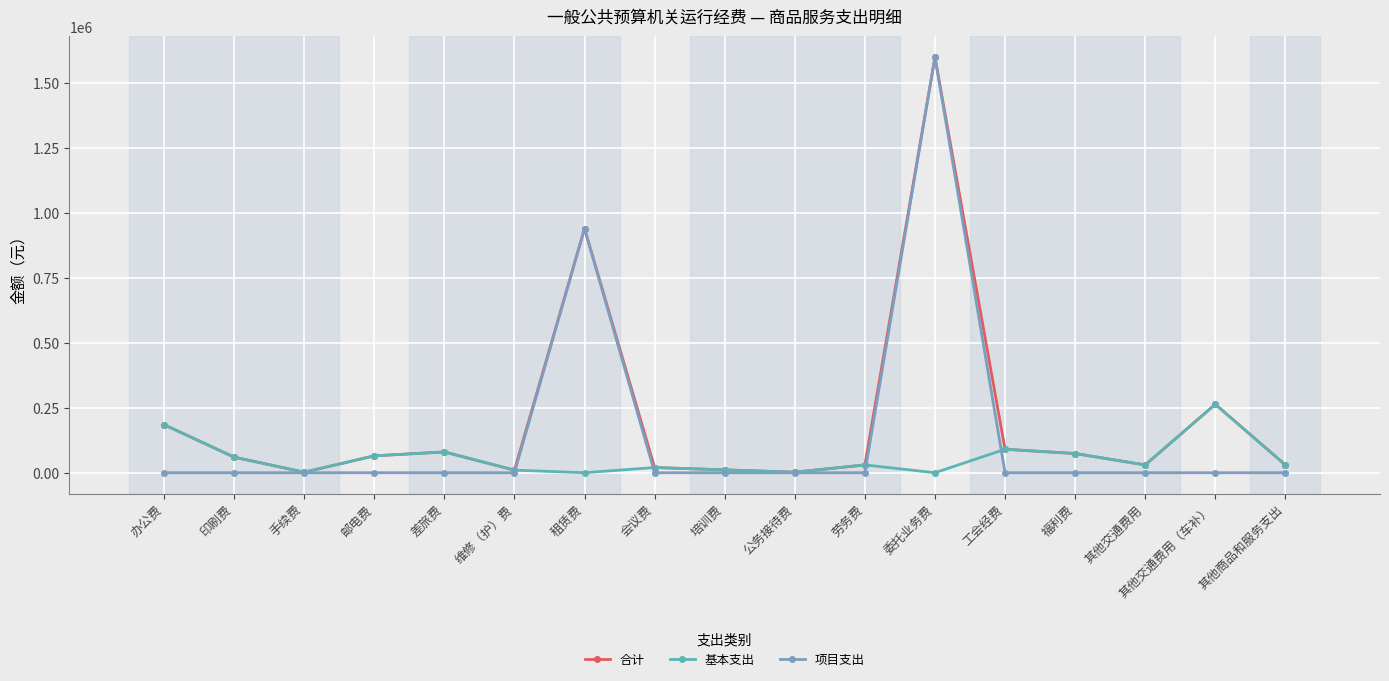

The 项目支出 series shows 0.0 at 劳务费. True or false?

True